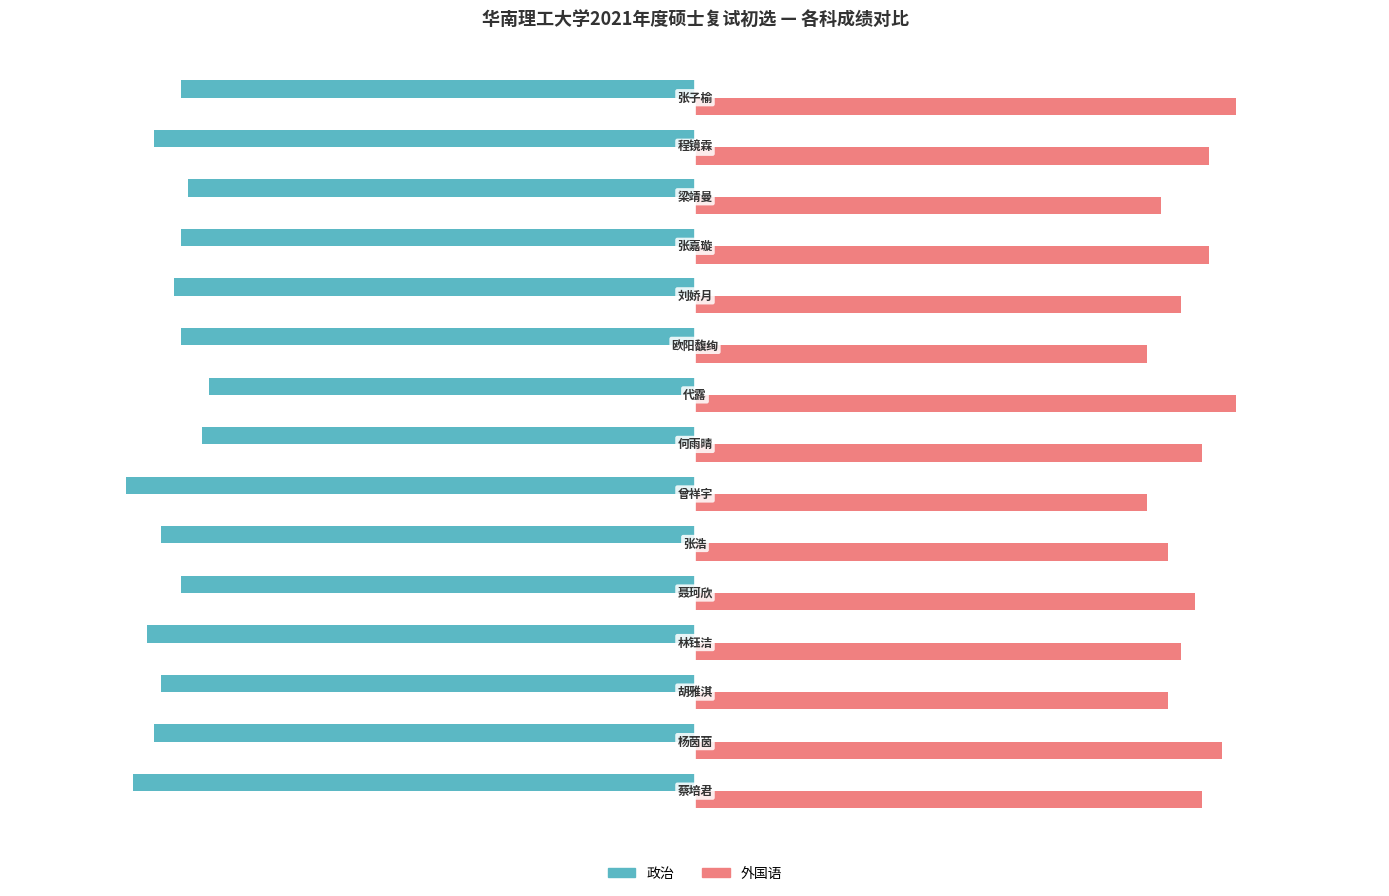

Which series has the widest spread of values?

外国语